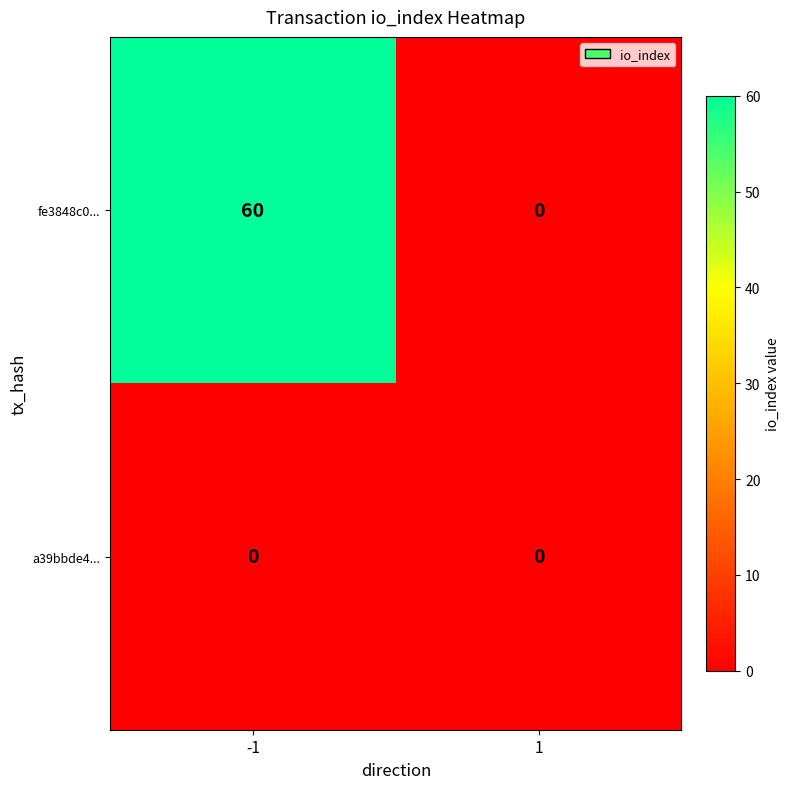

Which series has the widest spread of values?

fe3848c0...